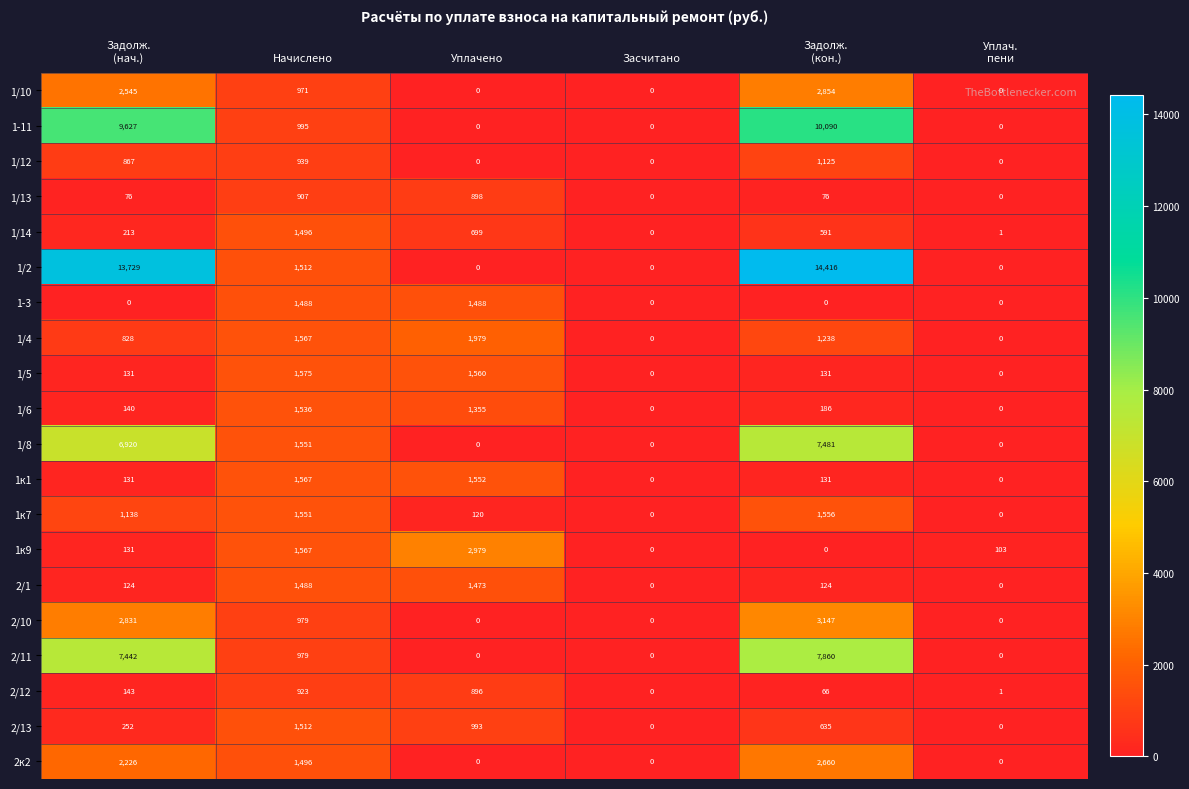

Which series has the largest range (max minus min)?

1/2